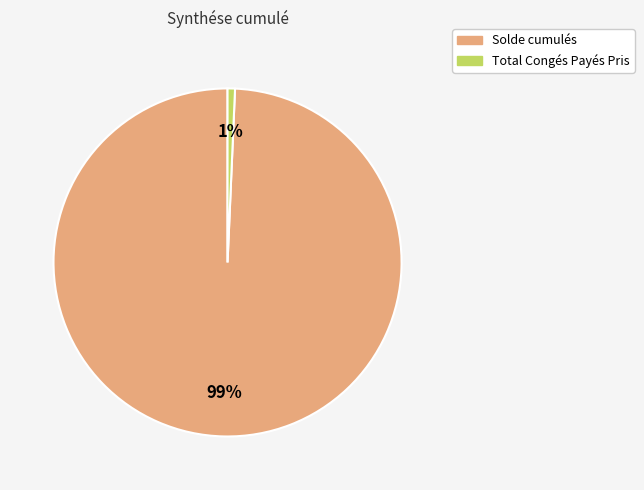

Count the number of slices in the pie.

2